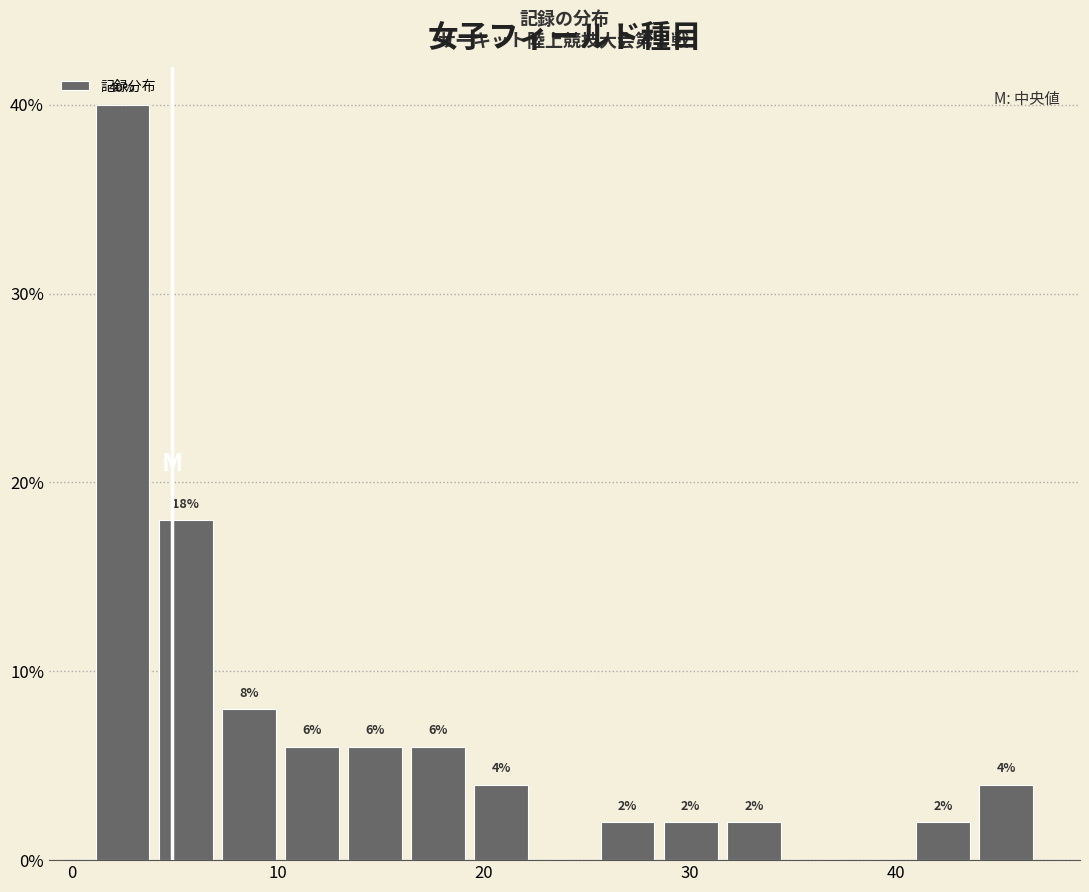

Read against the x-axis, roughly where is the centre of the tallest bar?

2